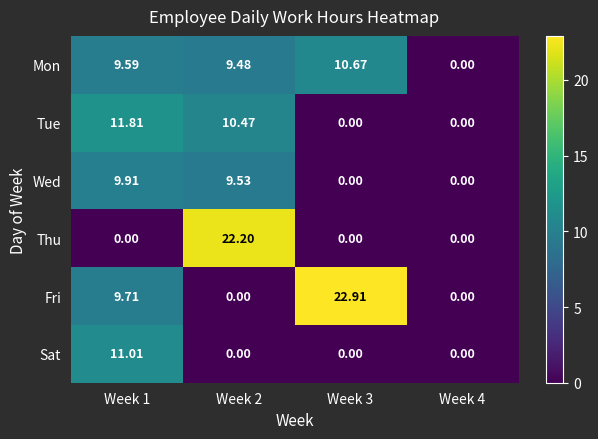

Which series has the largest range (max minus min)?

Fri